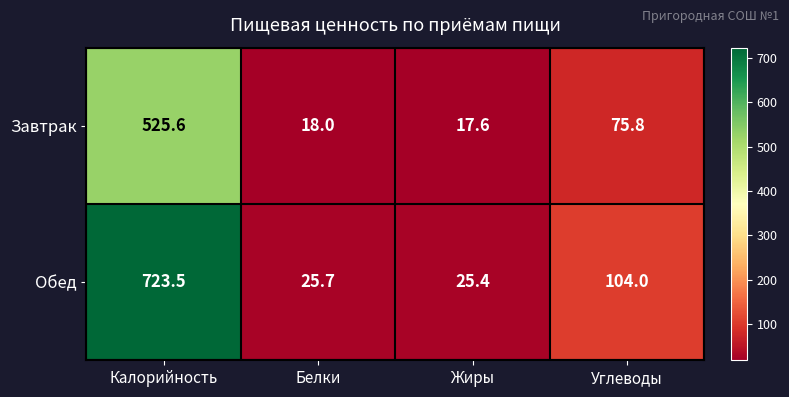

Which series has the largest range (max minus min)?

Обед